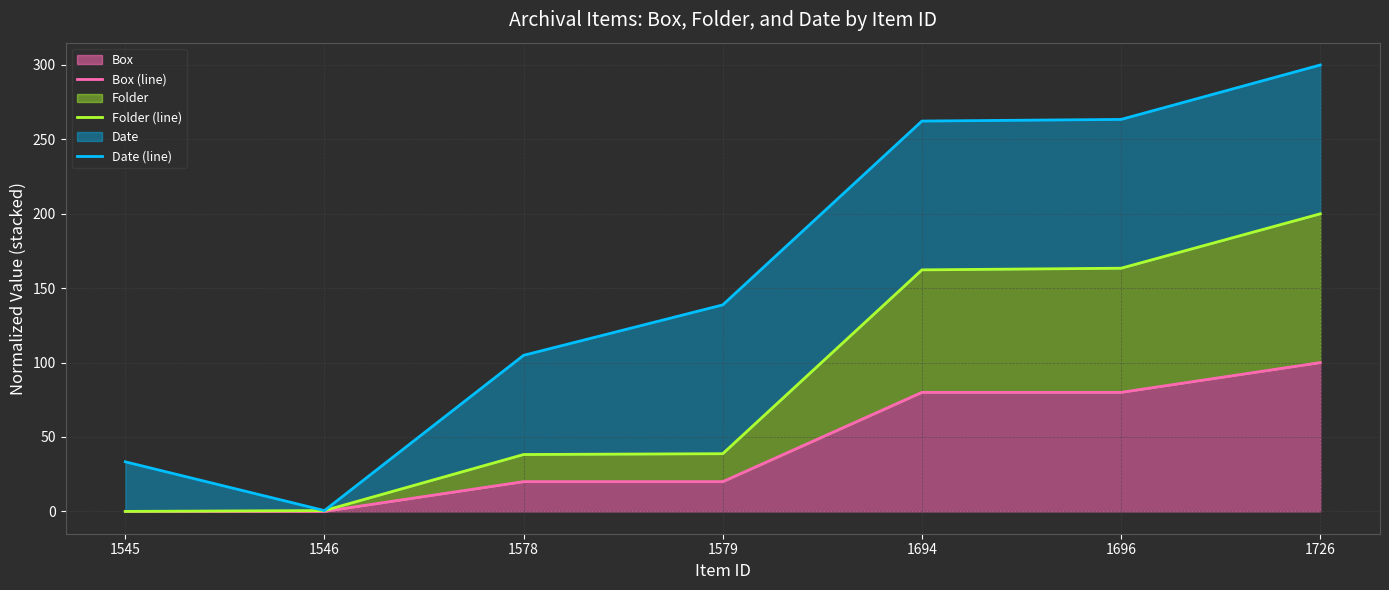

What is the difference between the second highest and second lowest values in the Date (line) series?

230.1